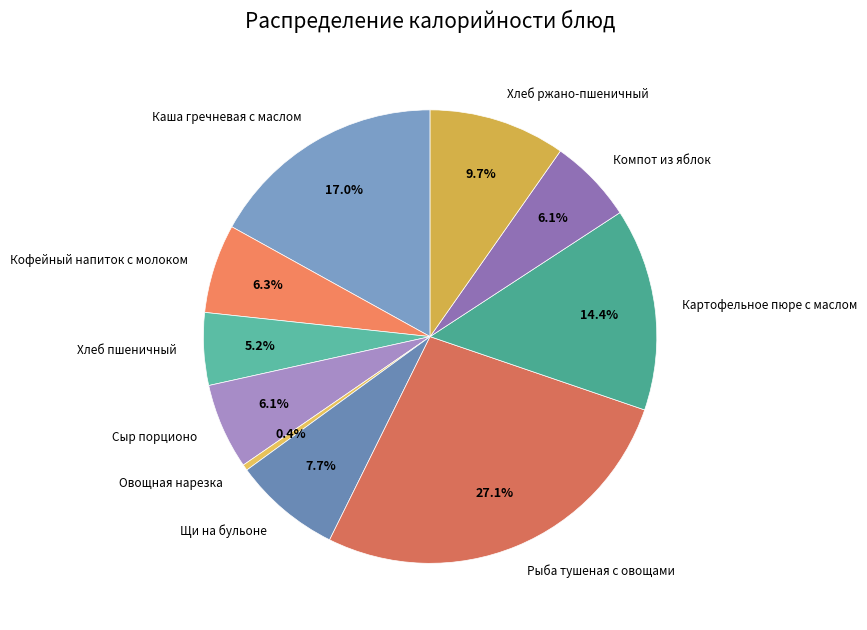

What percentage is the Рыба тушеная с овощами slice, to the nearest percent?

27%